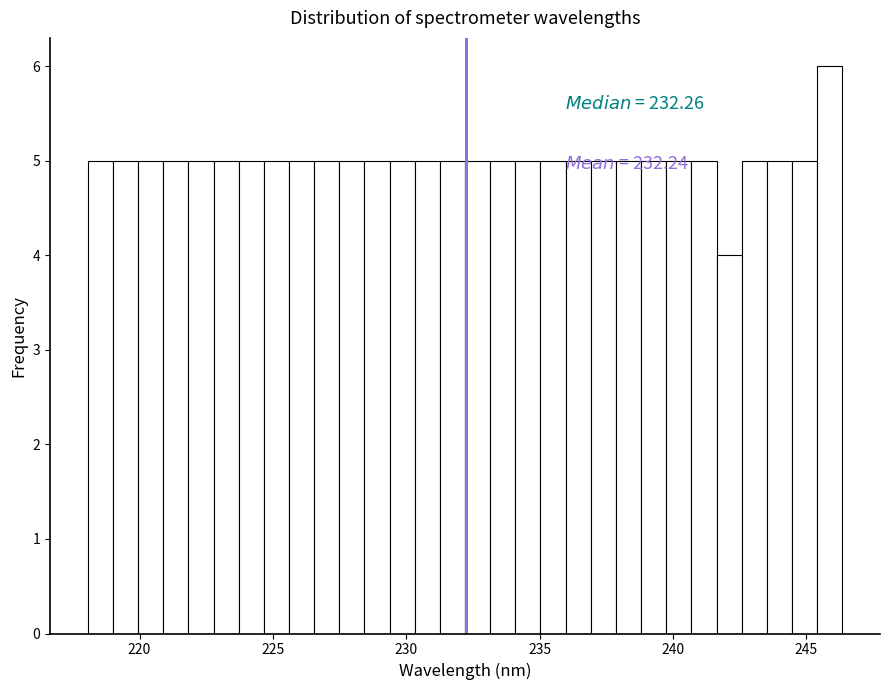

Around what value on the x-axis is the tallest bar? Give the approximate position of its centre, as read against the axis.

246.0